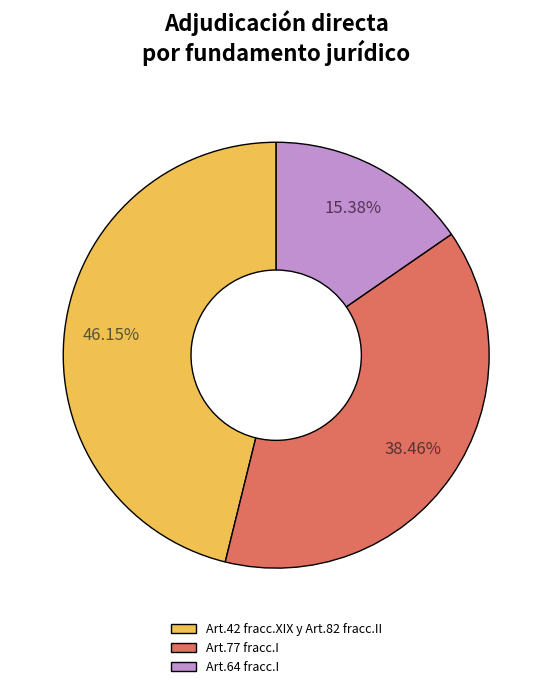

Do Art.42 fracc.XIX y Art.82 fracc.II and Art.77 fracc.I together represent more than half of the pie?

Yes